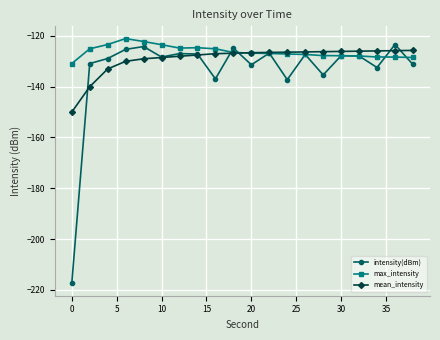

Which series has the widest spread of values?

intensity(dBm)